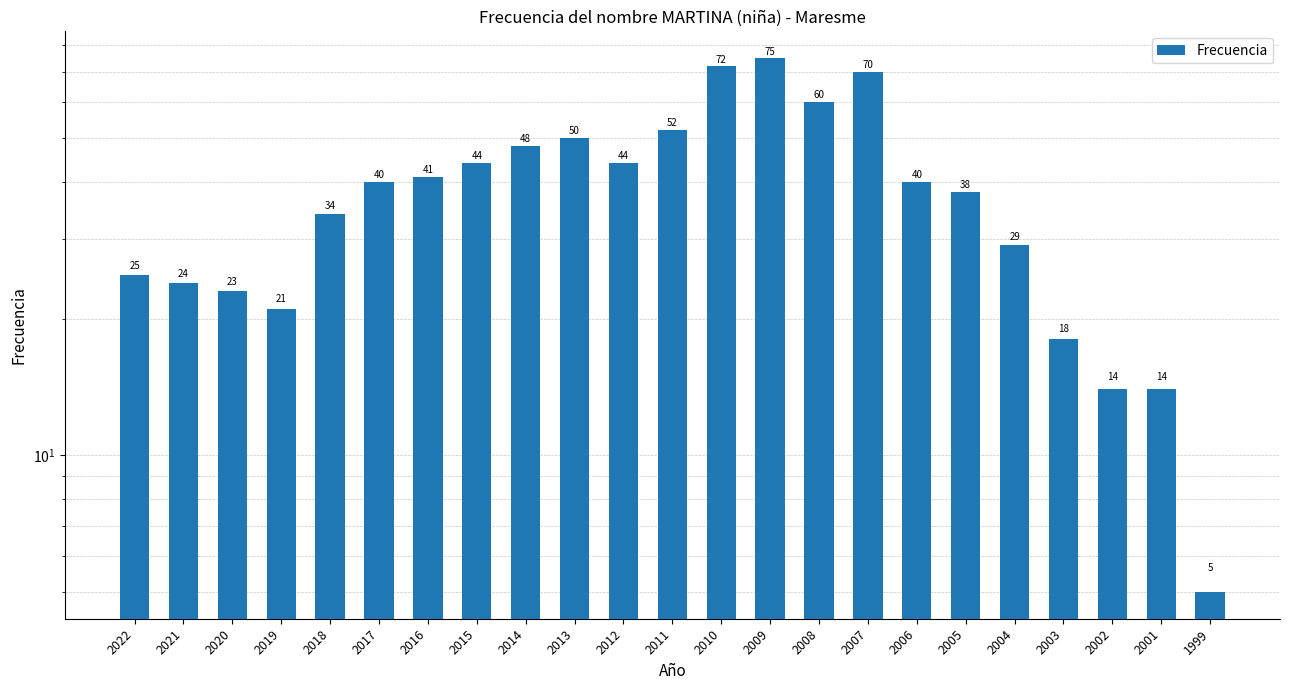

Is it true that the value at 2015 is 44?

True